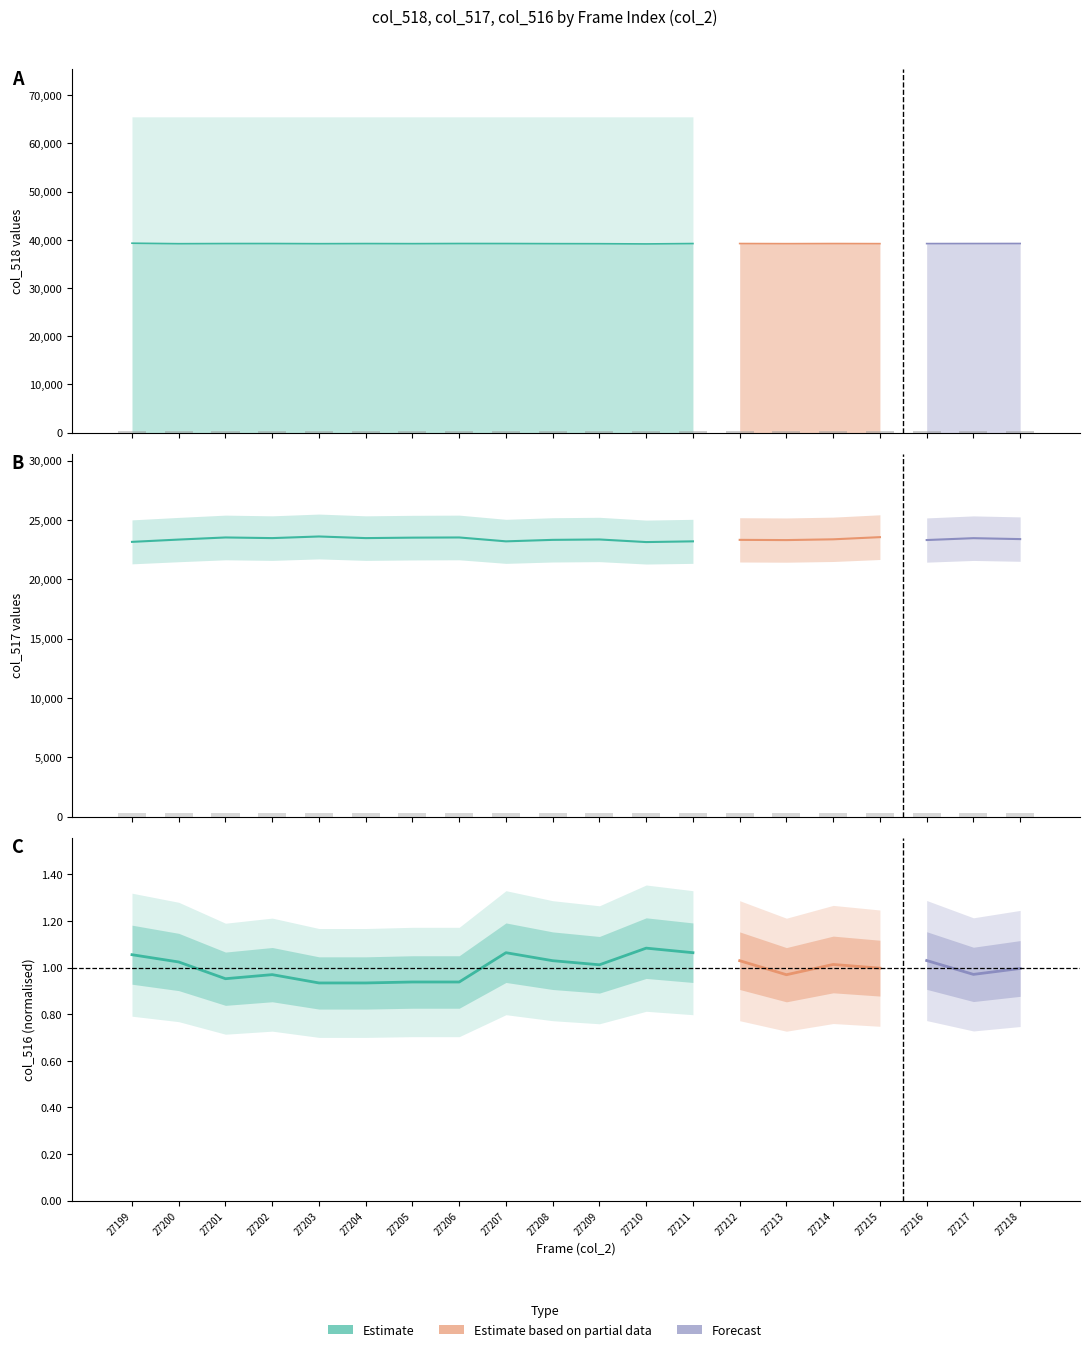

How many groups of bars are there?

20